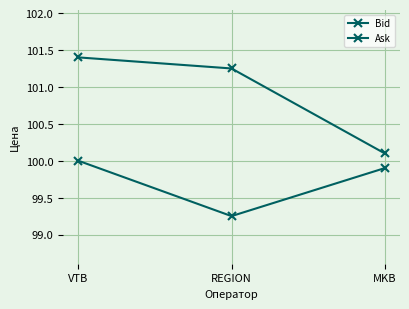

Does the chart display data point markers on the line(s)?

Yes